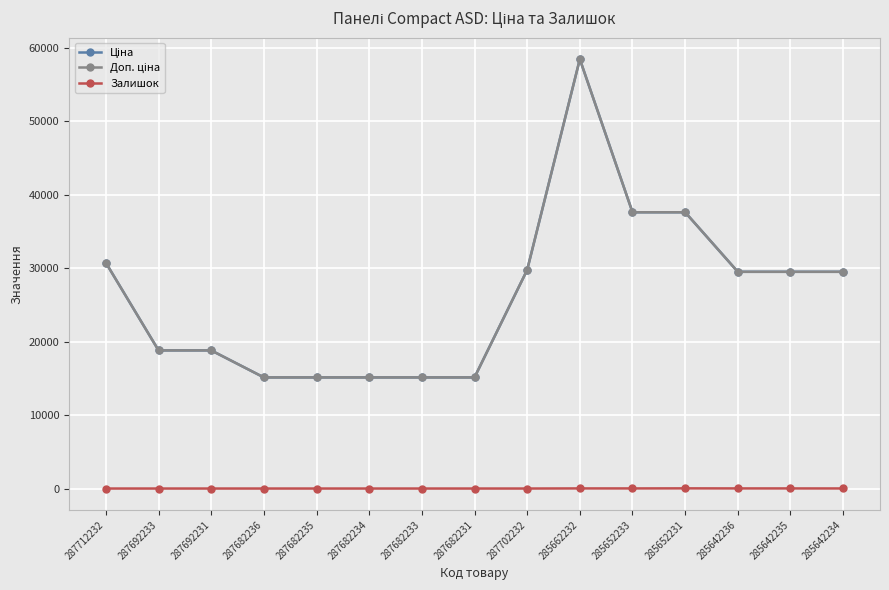

Is this an area chart (filled region under the line)?

No